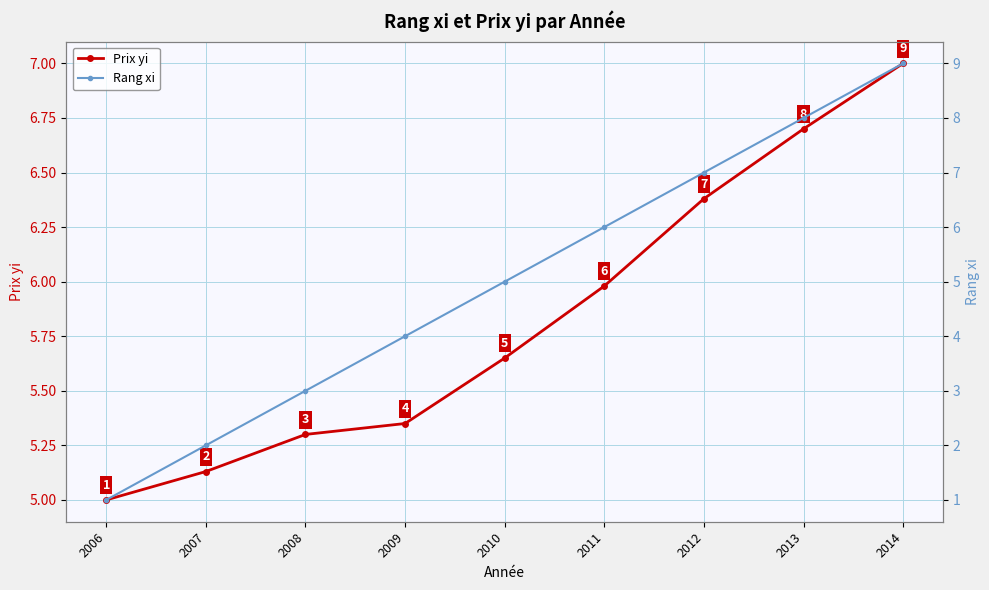

Which series has the largest total across all categories?

Prix yi